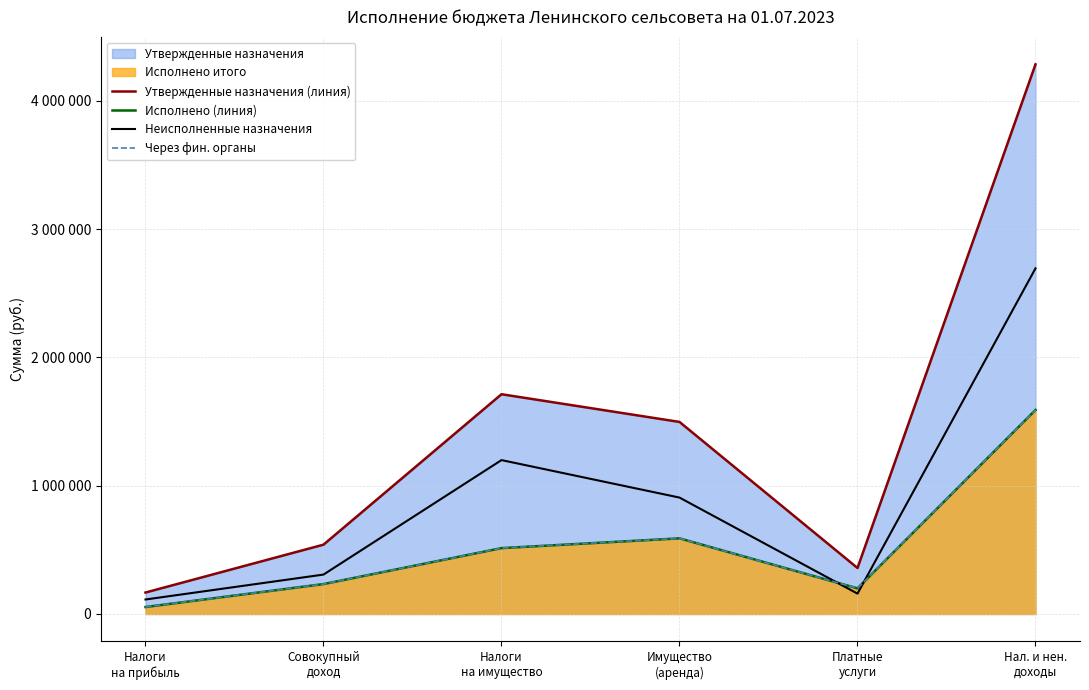

Which series has the largest range (max minus min)?

Утвержденные назначения (линия)